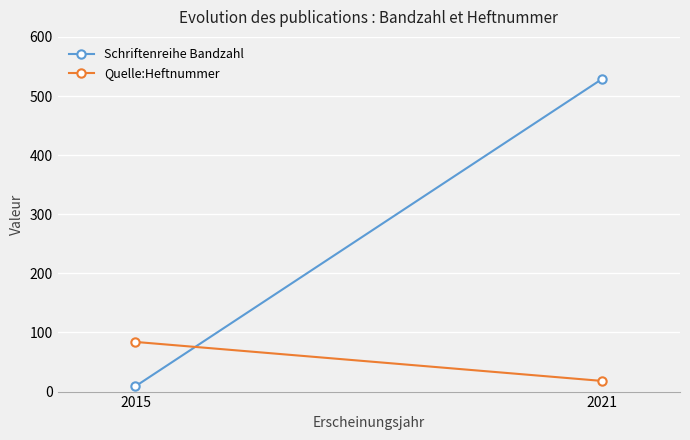

True or false: Schriftenreihe Bandzahl has a value of 529 at 2021.

True